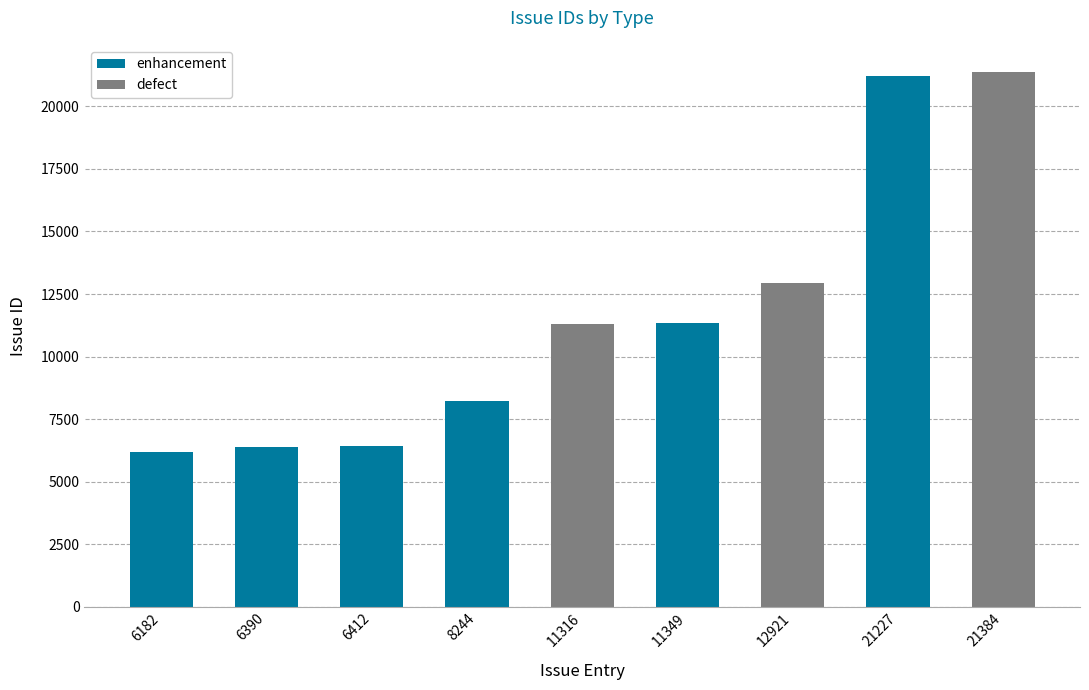

The value of defect at 6412 is 0. True or false?

True